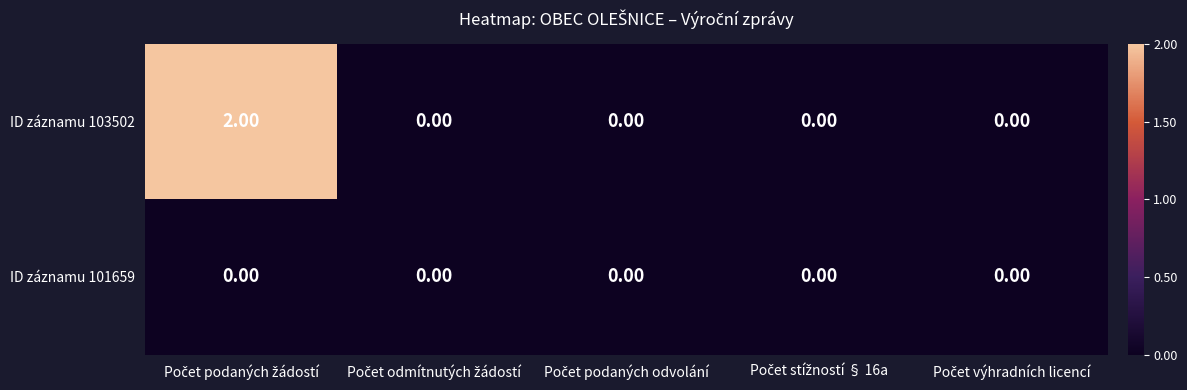

What is the maximum value shown in the chart?

2